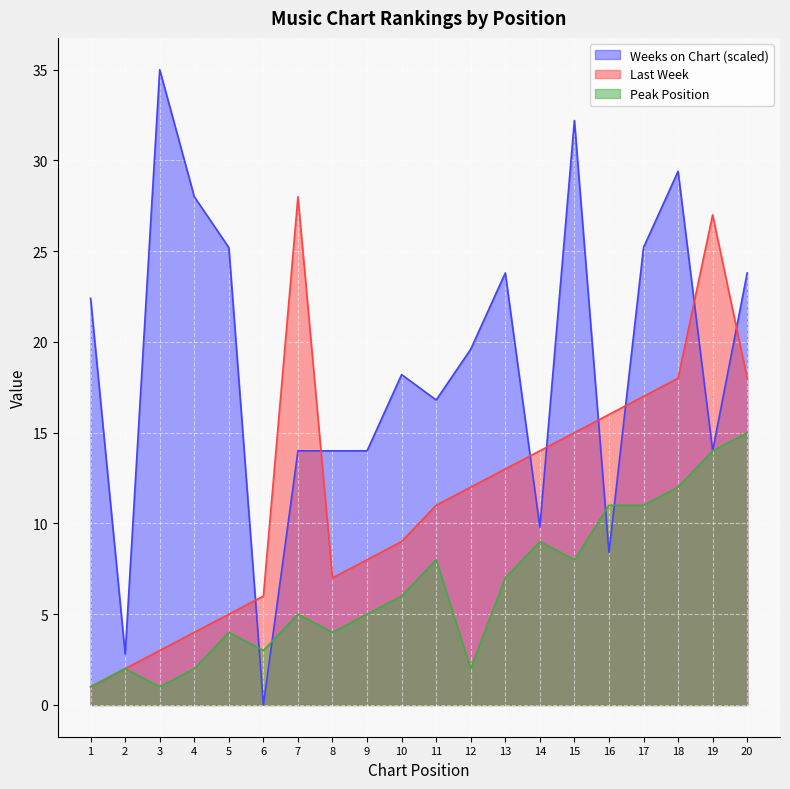

True or false: Last Week and Peak Position intersect in this chart.

False